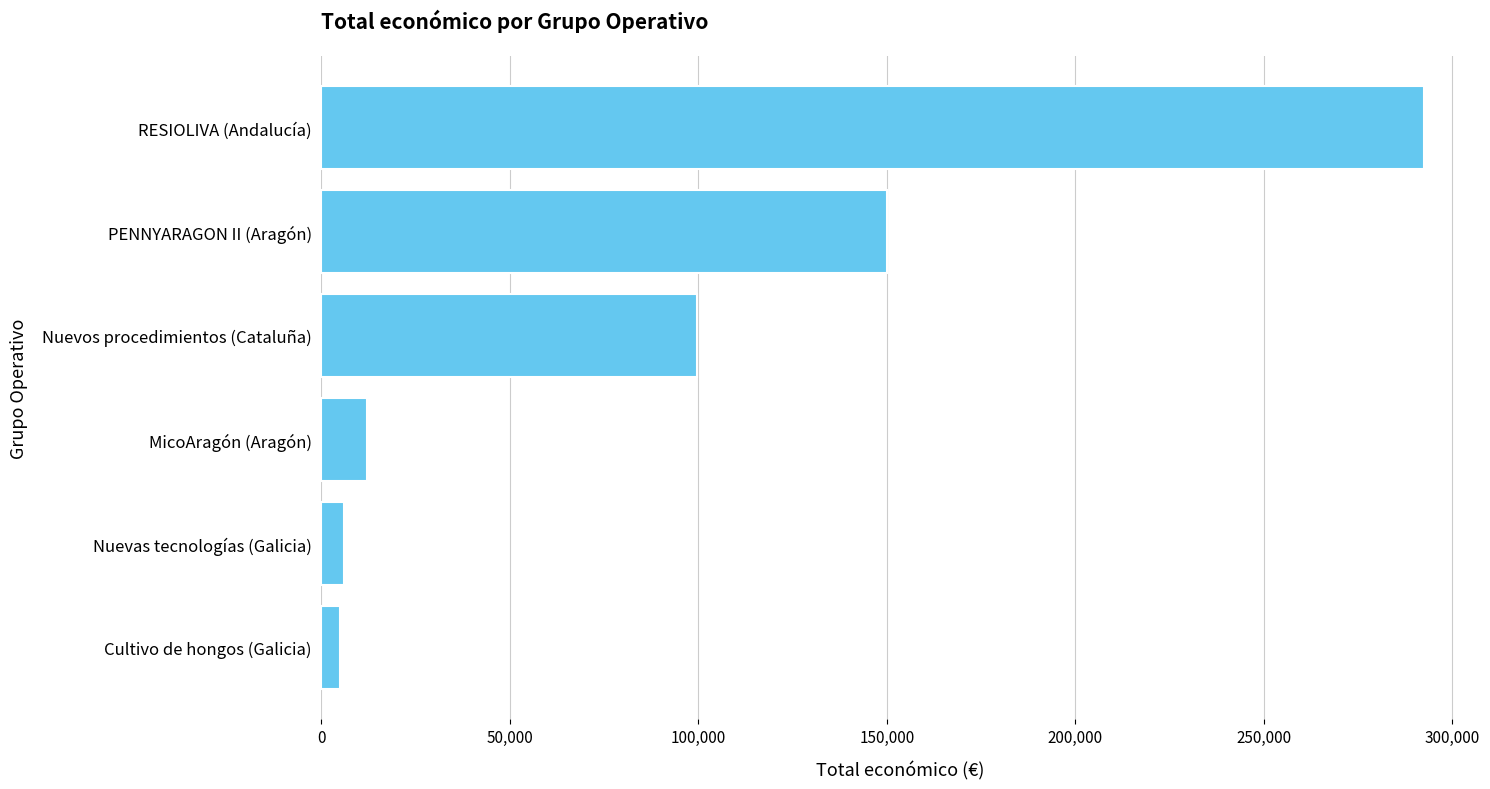

Does the chart contain stacked bars?

No